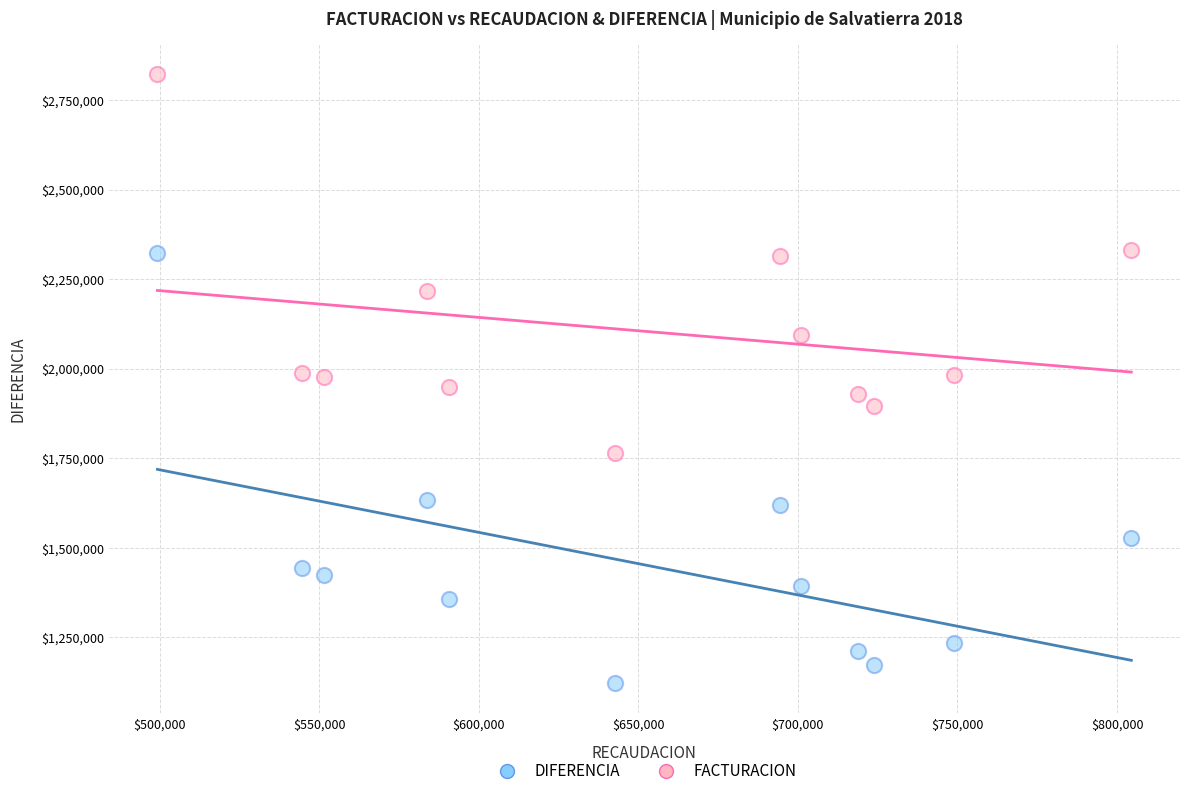

What are all the series names shown in the legend?

DIFERENCIA, FACTURACION